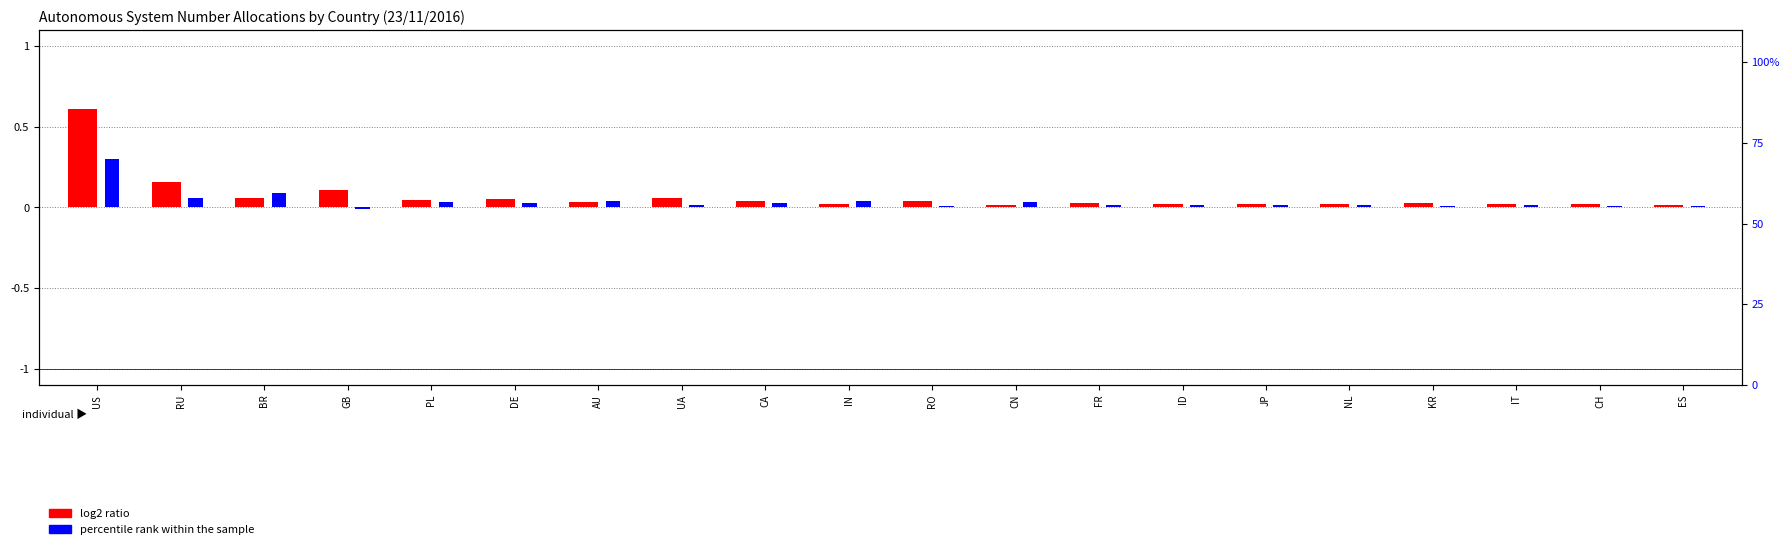

Which category has the highest value in the percentile rank within the sample series?

US